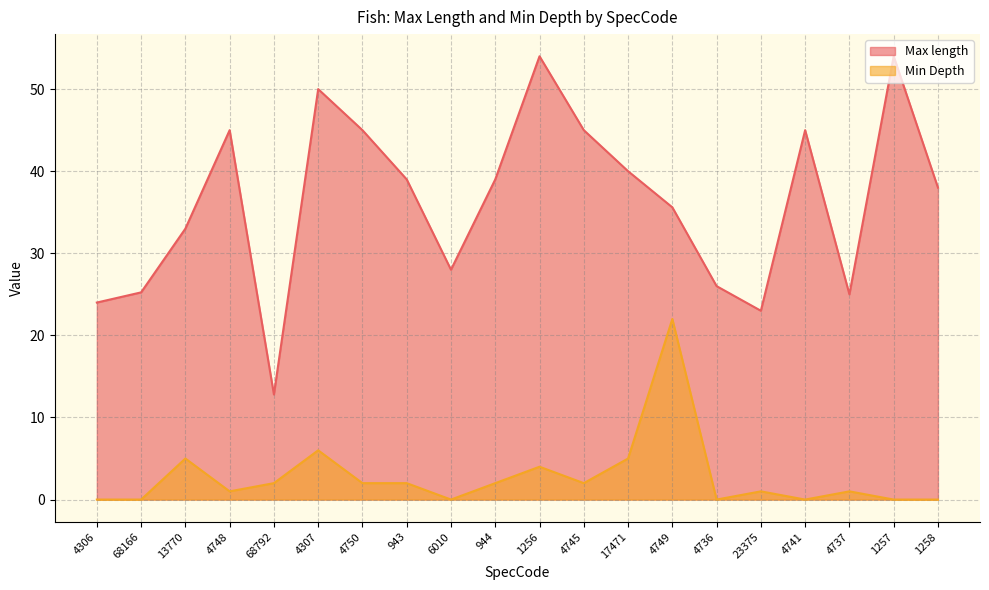

Where is the first local minimum for Min Depth?

4748